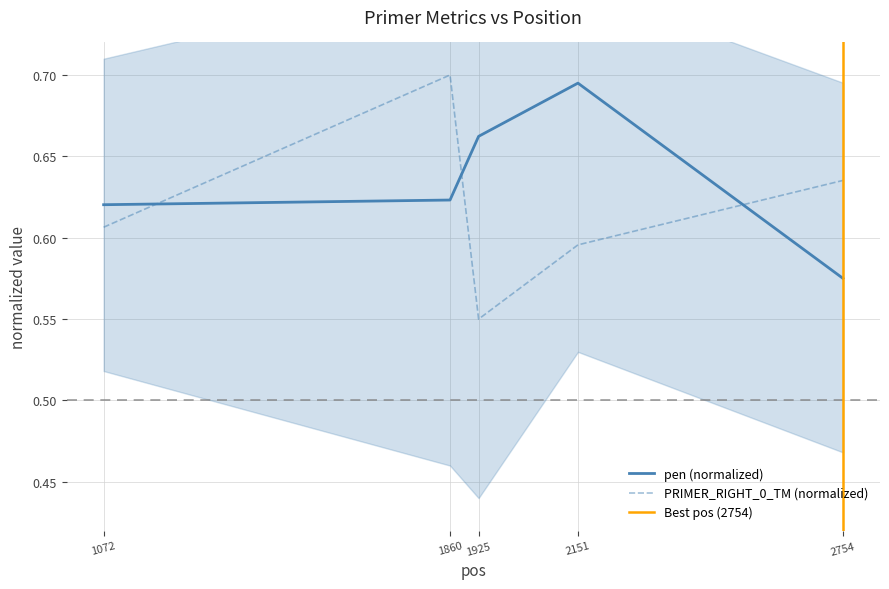

Between 2754 and 1072, which is larger?

1072